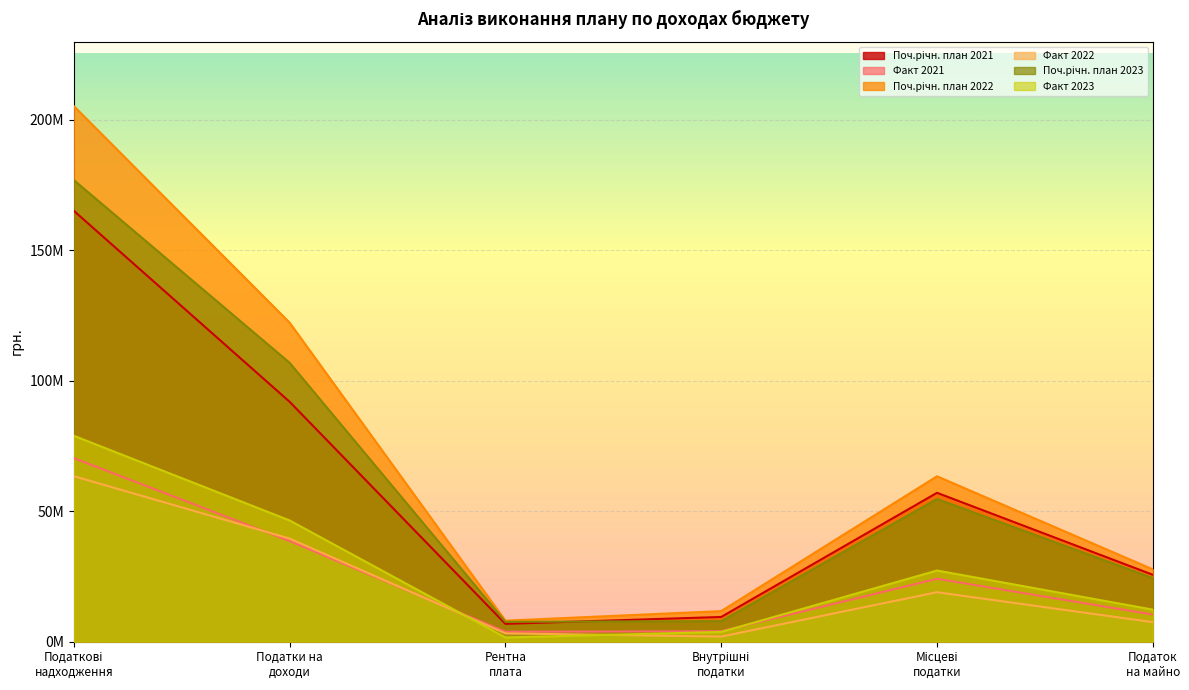

At which category does the chart reach its minimum across all series?

Рентна
плата